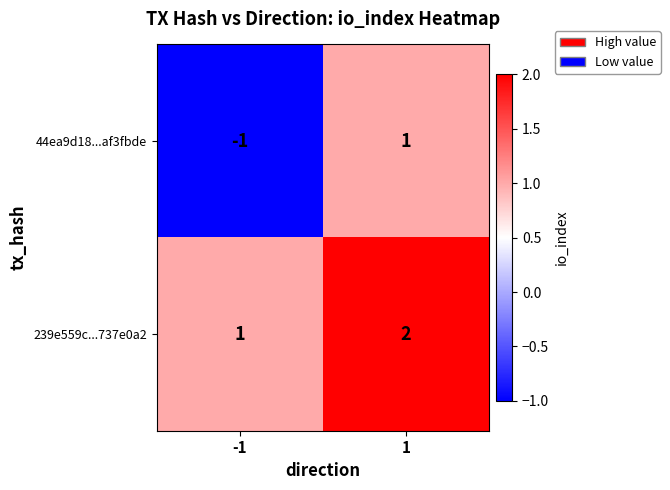

Reading left to right, what are all the values shown in this chart?

44ea9d18...af3fbde: -1	1
239e559c...737e0a2: 1	2